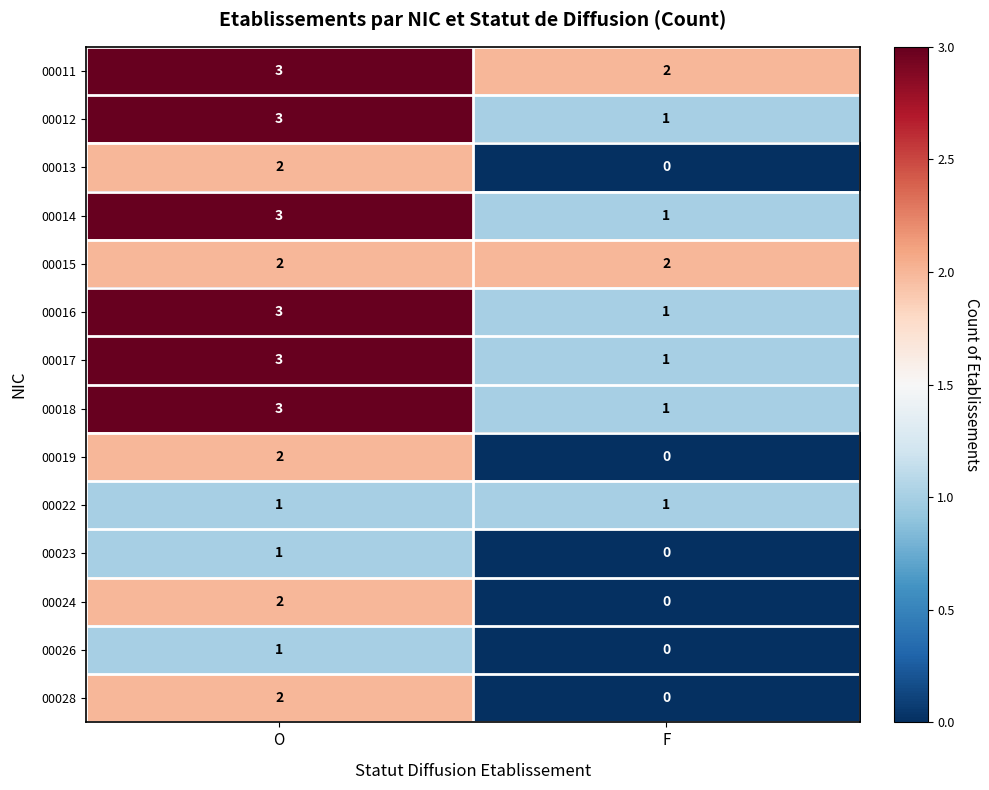

What is the sum of the 00017 values at O and F?

4